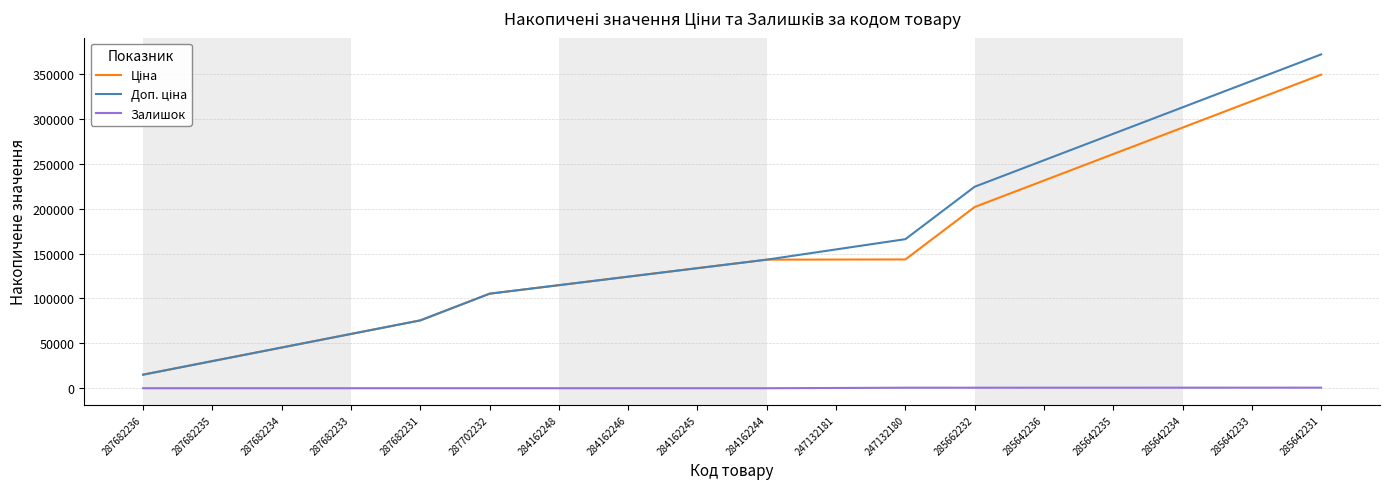

Which label corresponds to the largest value in the chart?

285642231